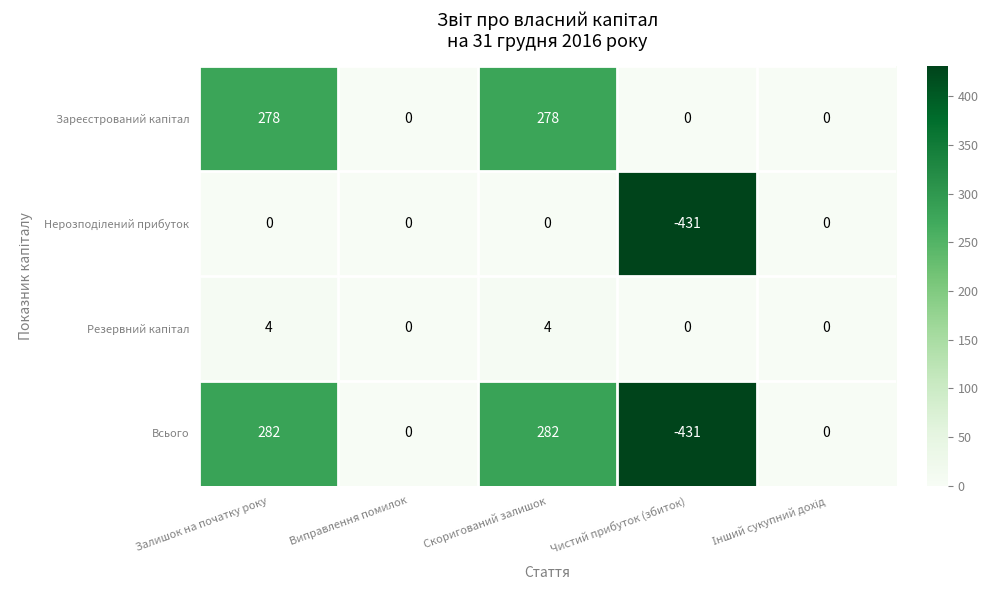

Between Скоригований залишок and Чистий прибуток (збиток), which series saw the biggest shift?

Всього